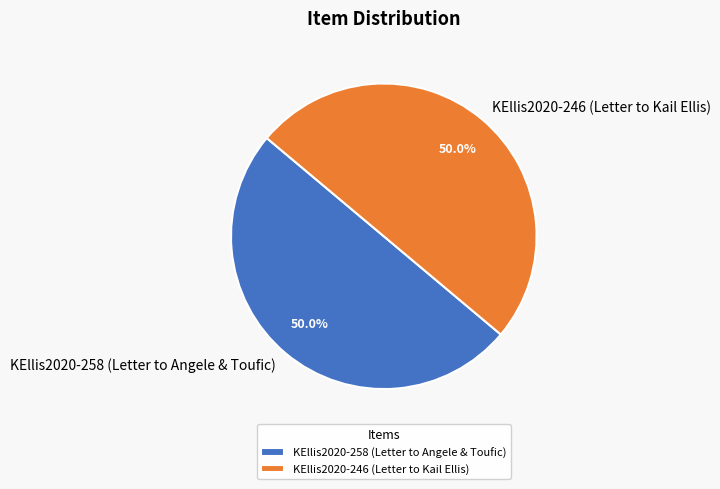

Approximately how many times larger is the value at KEllis2020-246 (Letter to Kail Ellis) compared to KEllis2020-258 (Letter to Angele & Toufic)?

1.0